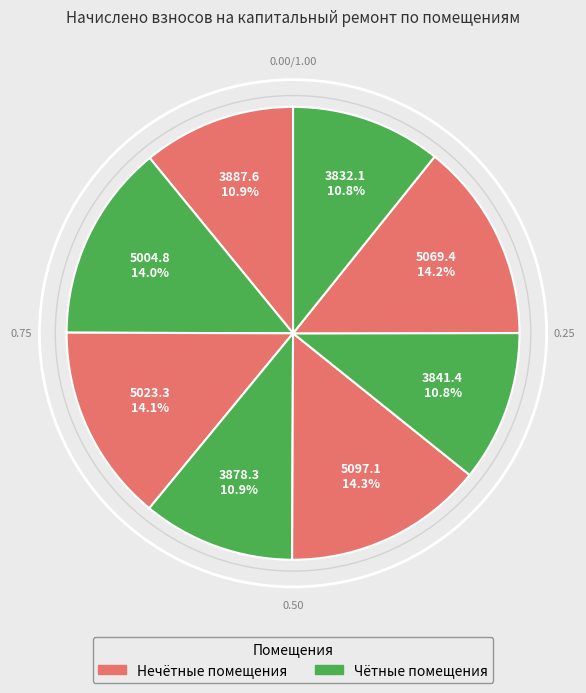

Which slice is the largest?

5